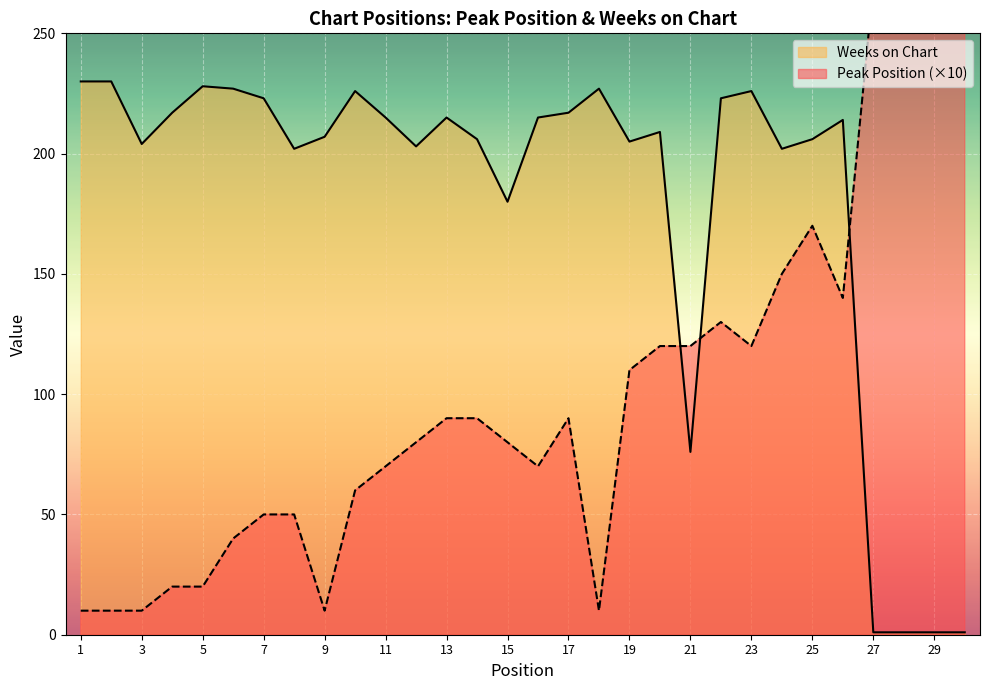

List the labels in order of Peak Position value, smallest first.

1, 2, 3, 9, 18, 4, 5, 6, 7, 8, 10, 11, 16, 12, 15, 13, 14, 17, 19, 20, 21, 23, 22, 26, 24, 25, 27, 28, 29, 30